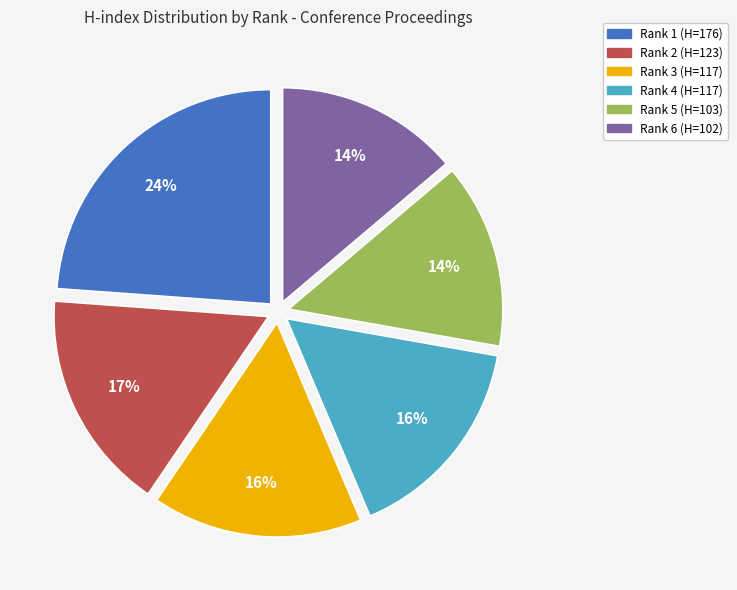

Is it true that Rank 2 (H=123) is 5% of the pie?

False